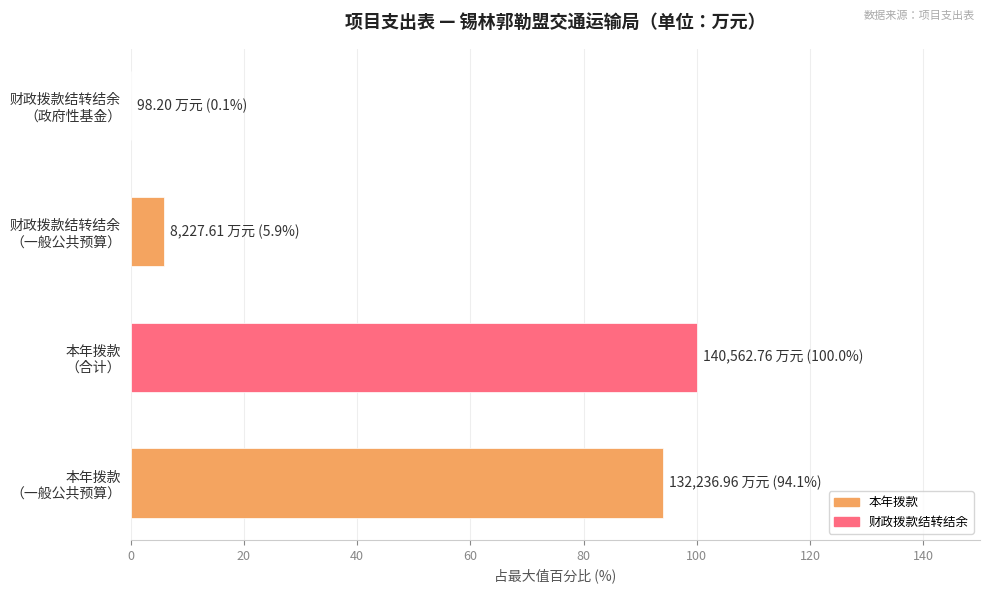

Does the chart contain stacked bars?

No